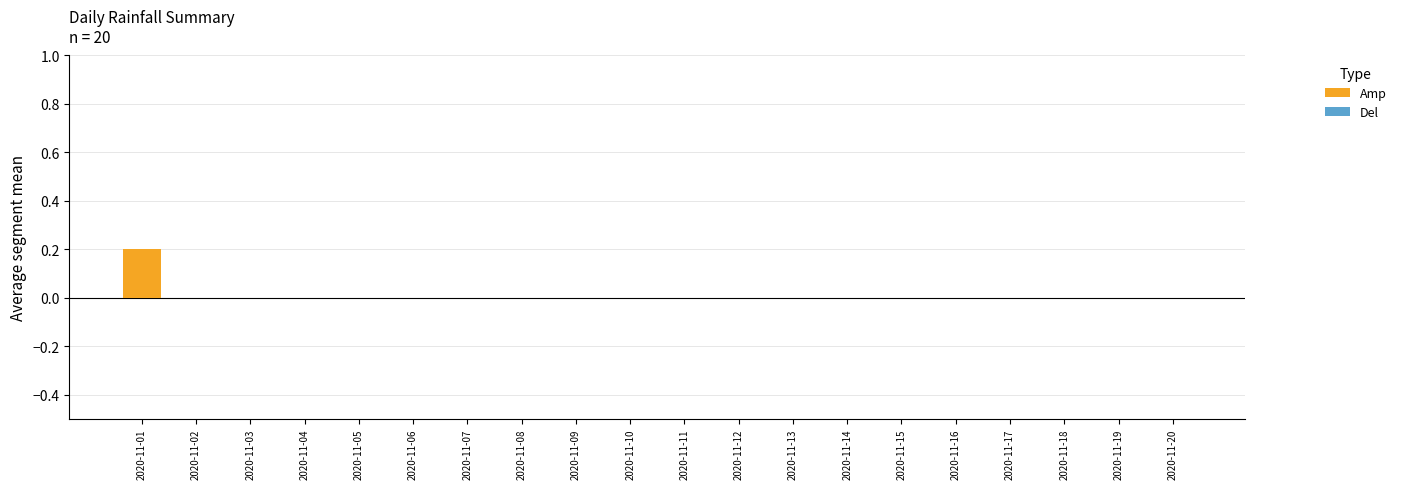

Which category has the highest value across all series?

2020-11-01